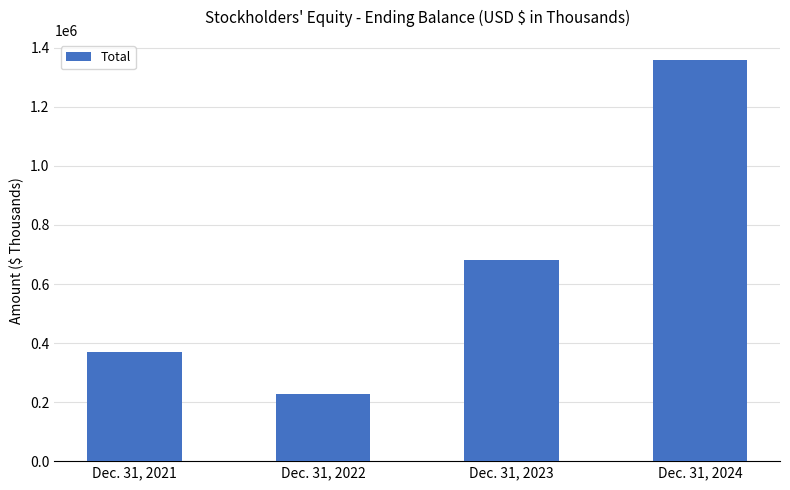

Are the bars grouped side by side (vs. stacked)?

No